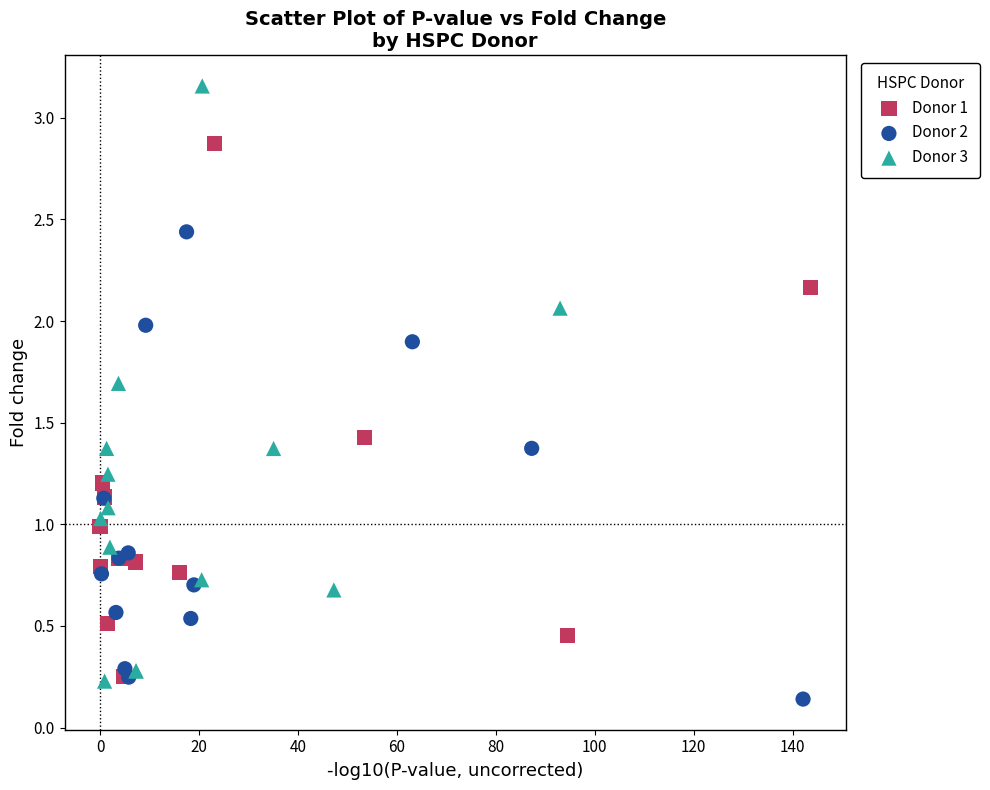

Which series has the largest Y range (max minus min)?

Donor 3